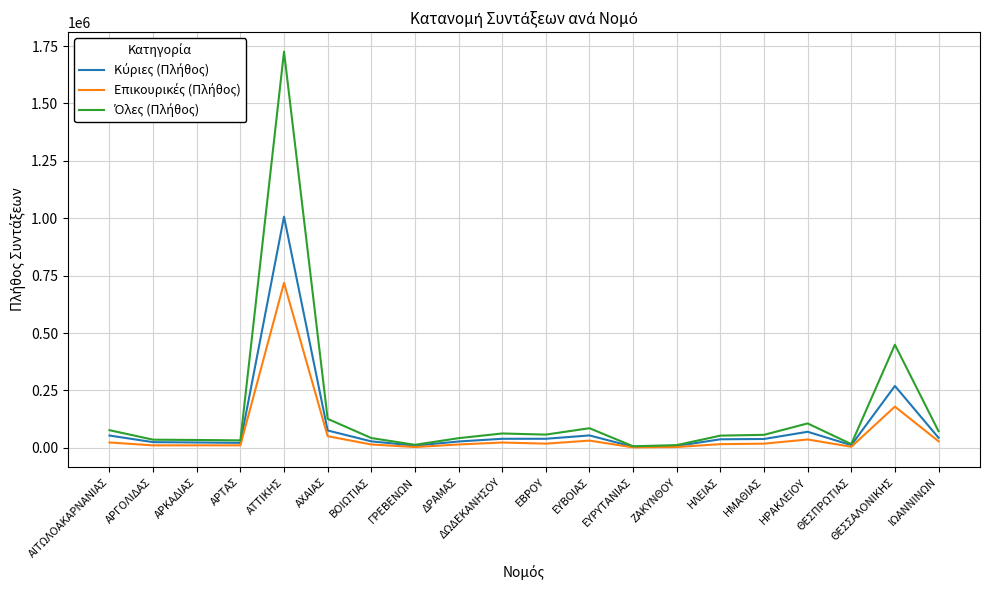

At which category is the sum across all series the highest?

ΑΤΤΙΚΗΣ